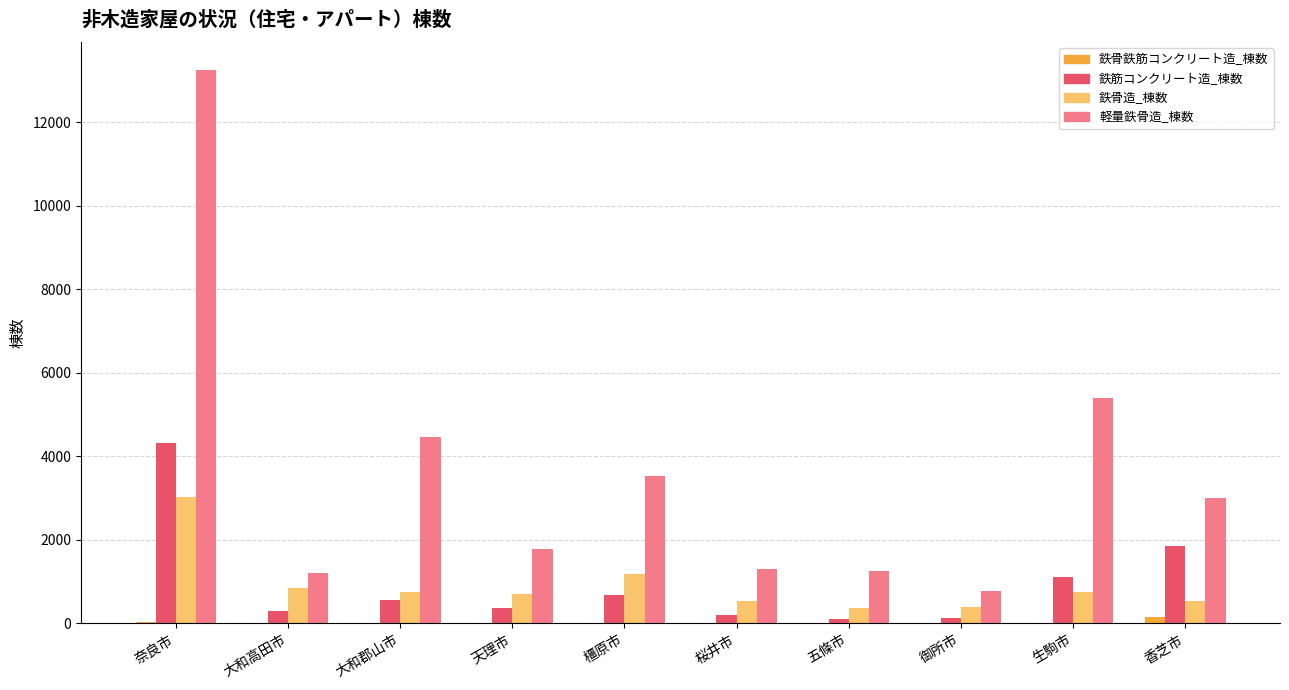

Which category has the highest value across all series?

奈良市